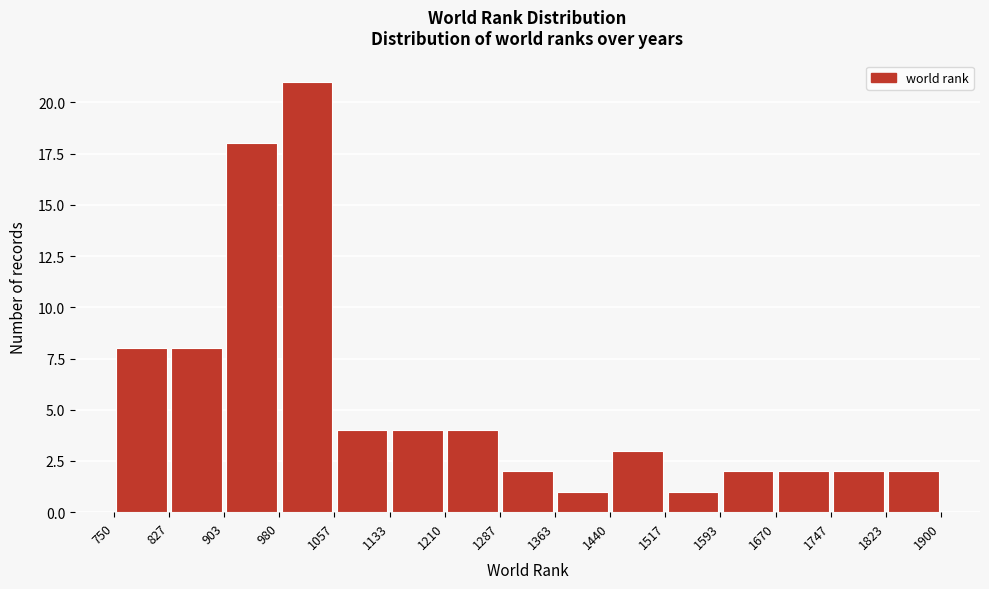

What is the height of the bar covering 1133 to 1210 on the x-axis? The values are not printed on the chart, so give them approximately, as read against the axis.

4